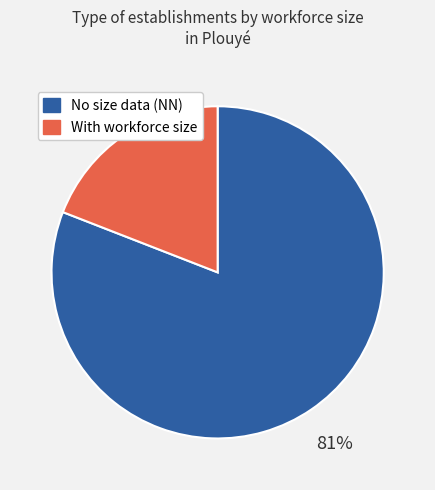

Is there a majority slice in this chart?

Yes